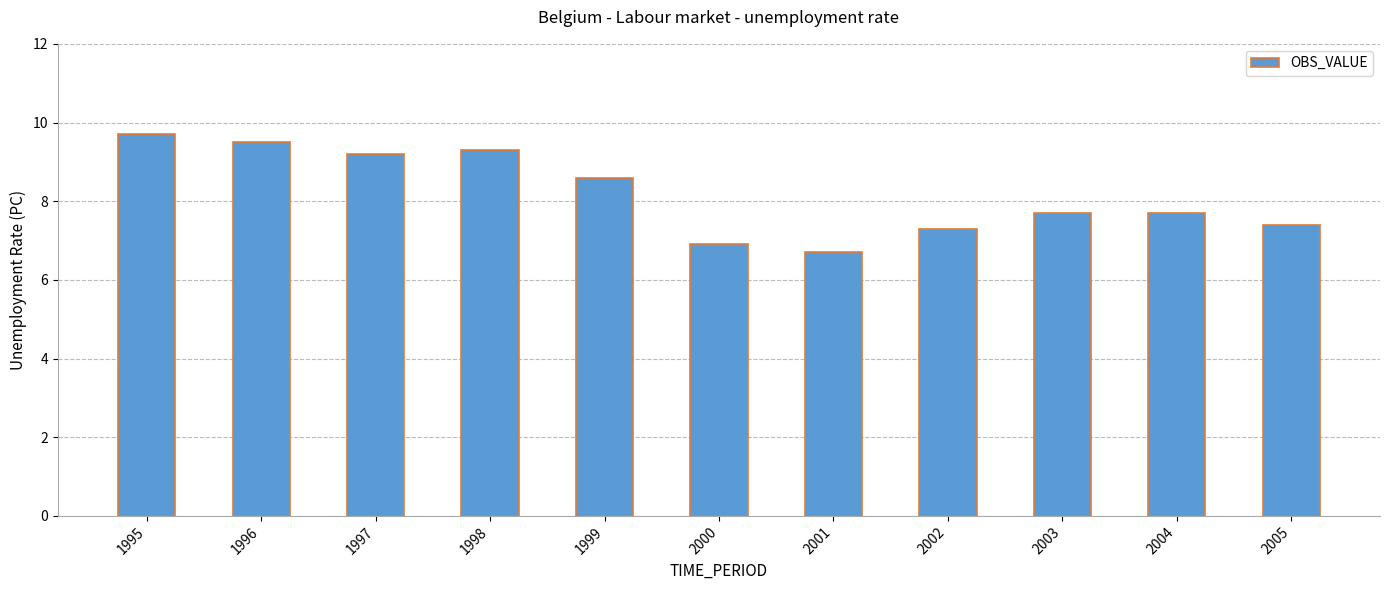

What is the change in value from 1996 to 2001?

-2.8